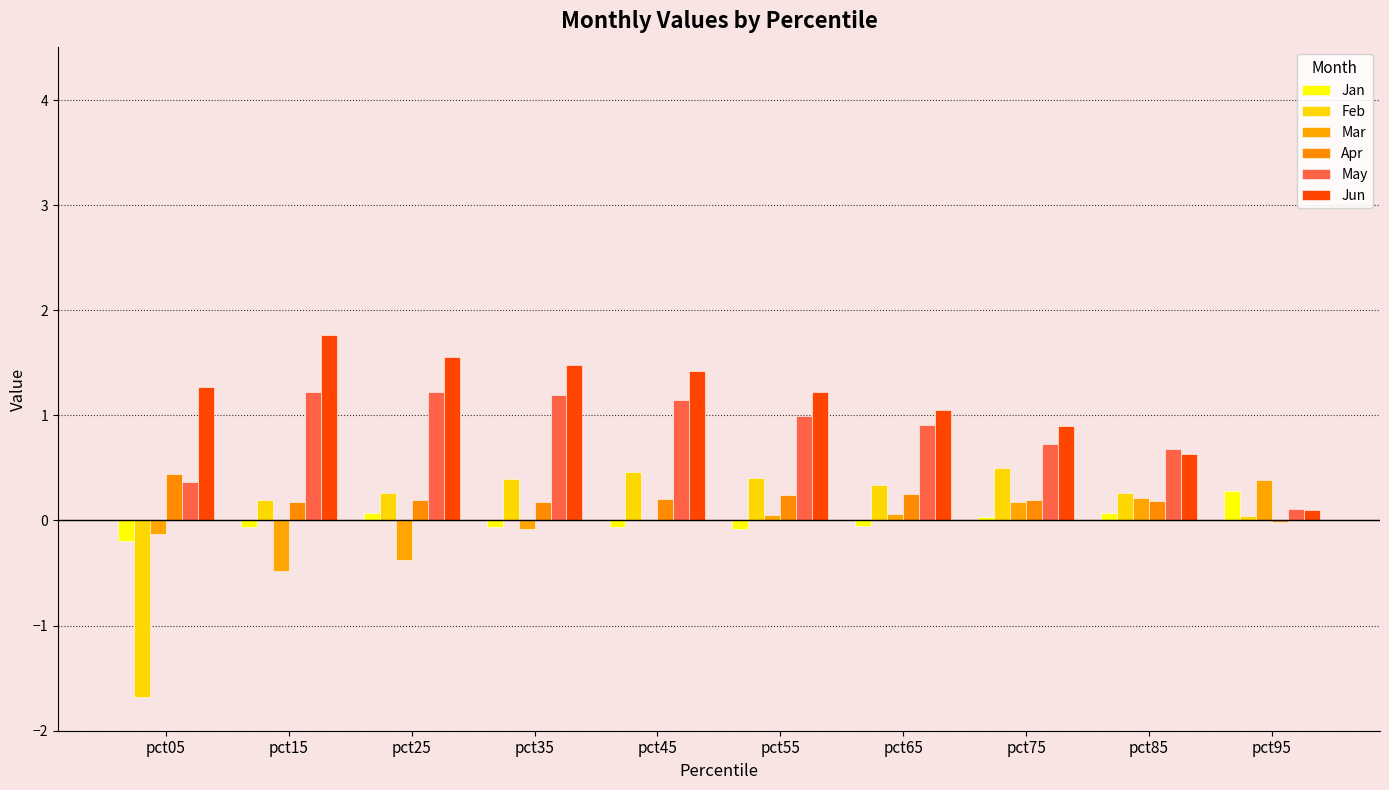

What is the lowest value of the Feb series?

-1.7